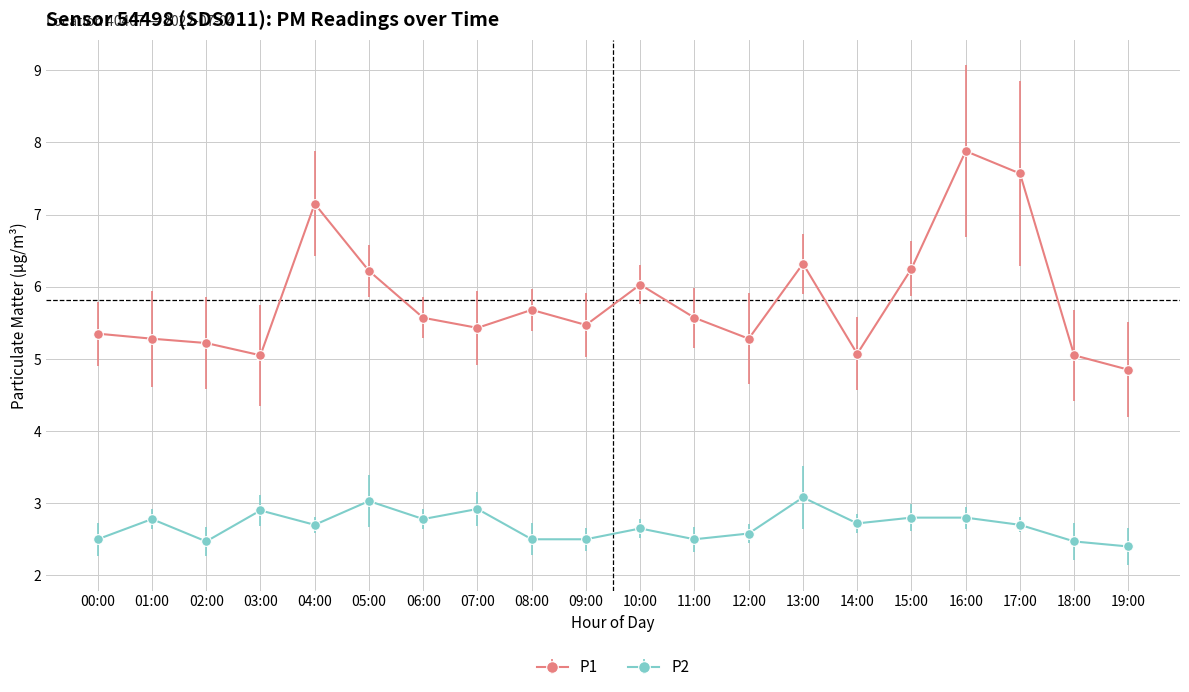

True or false: P2 and P1 intersect in this chart.

False